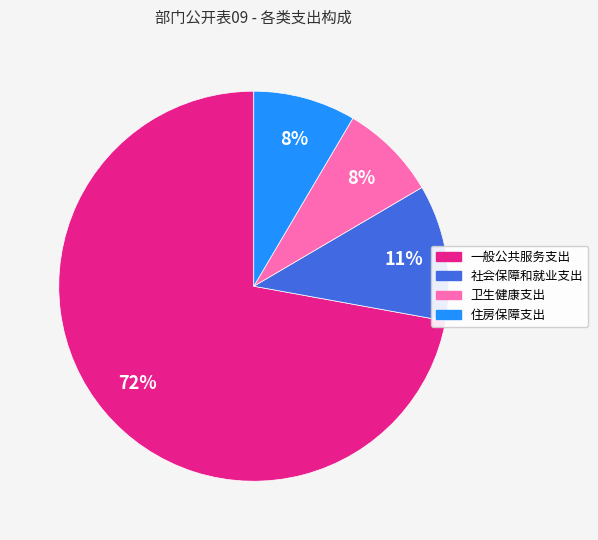

Combined, do 一般公共服务支出 and 住房保障支出 account for over 50%?

Yes